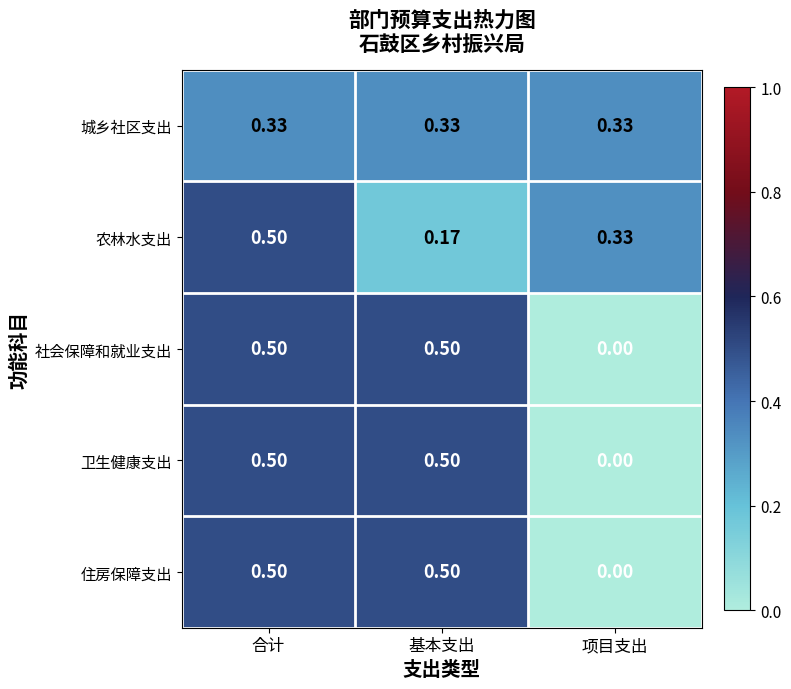

Where is 住房保障支出 nearest to the value 0?

项目支出